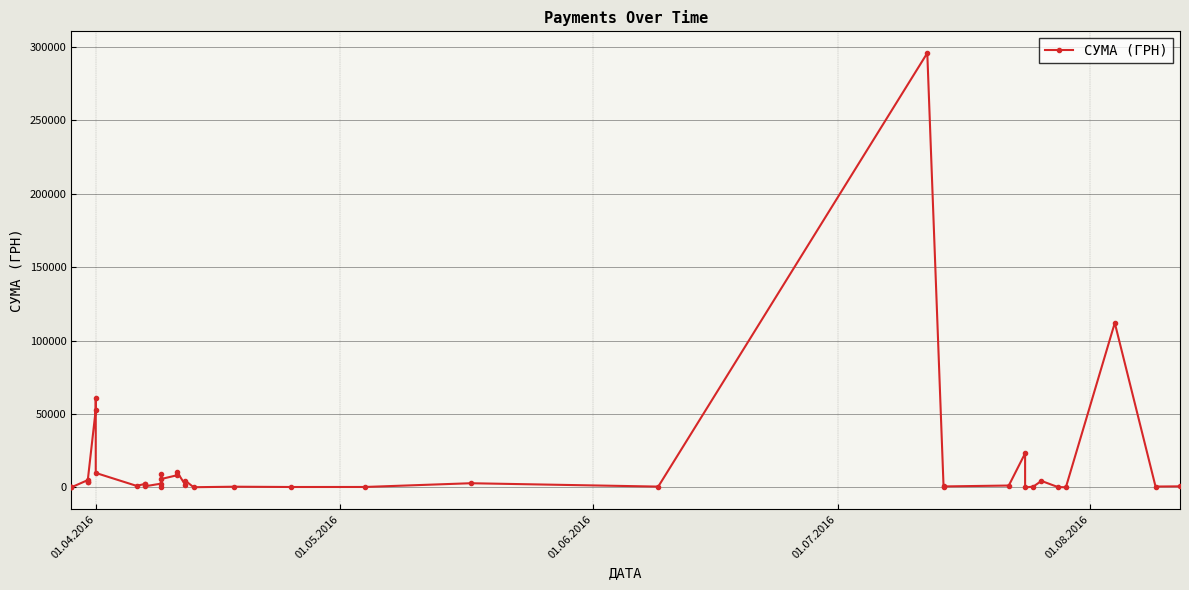

What is the sum of all values?

630977.9